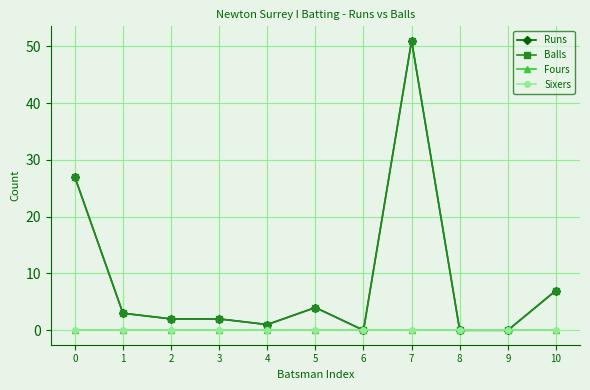

Is this an area chart (filled region under the line)?

No